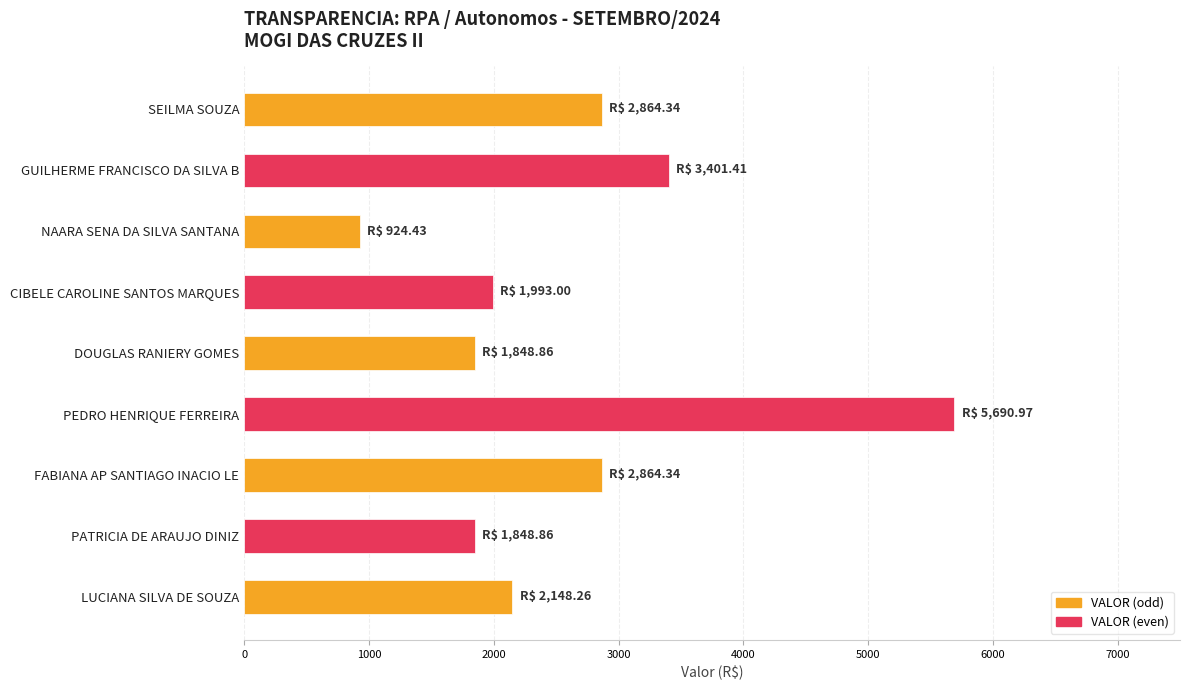

What is the sum of all values?

23584.5